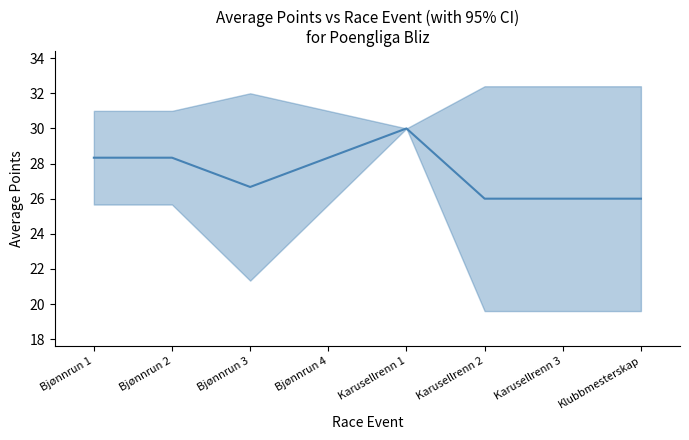

Which has a higher value, Bjønnrun 3 or Karusellrenn 2?

Bjønnrun 3